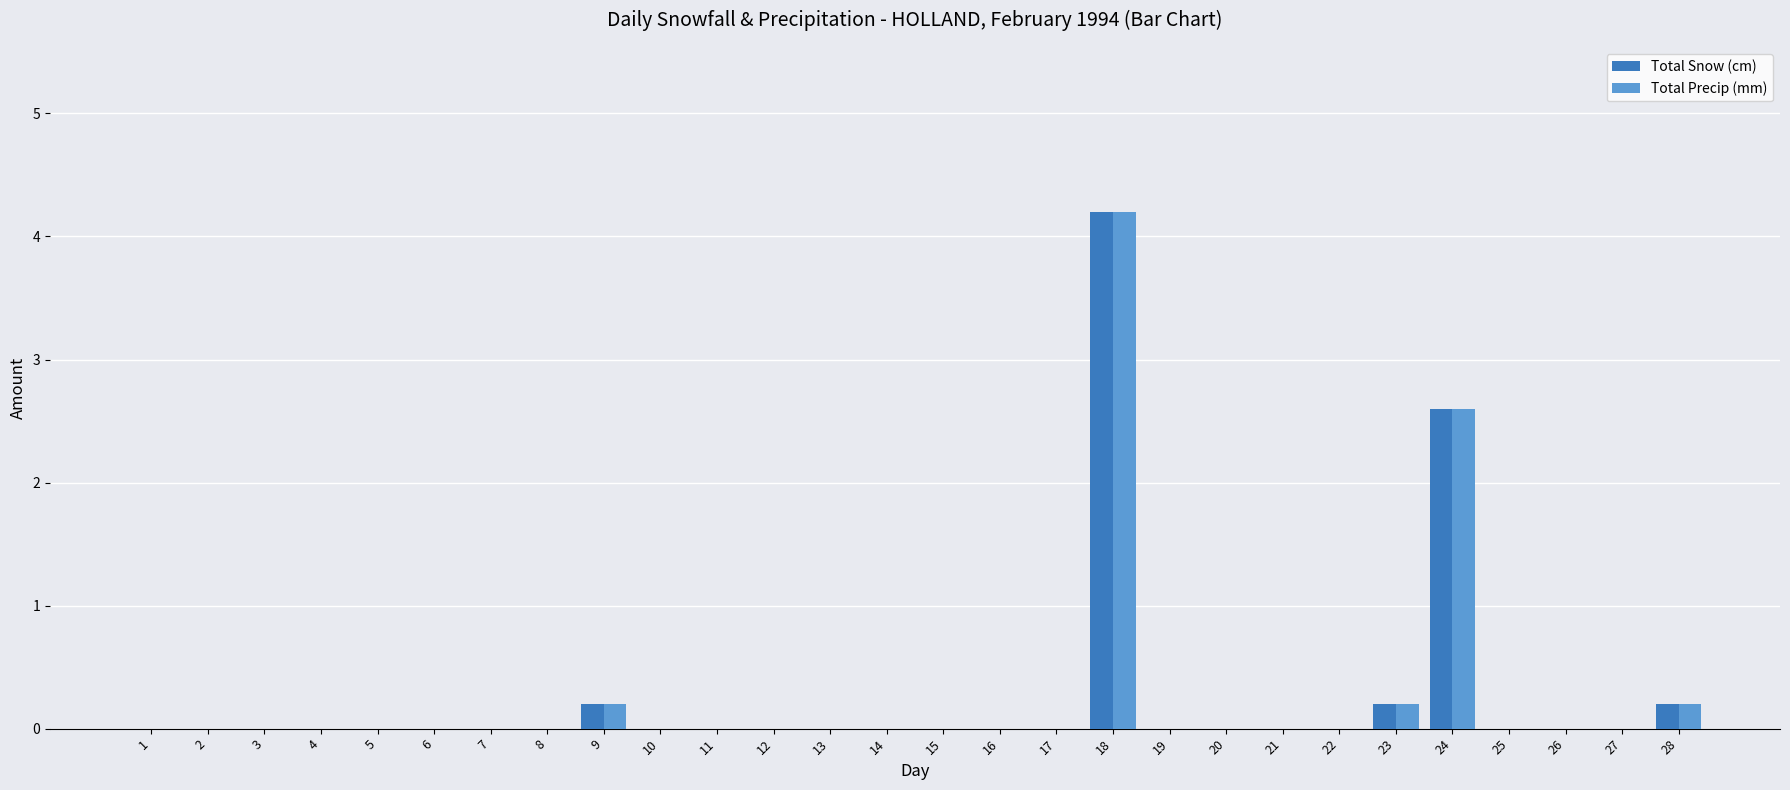

Does the chart contain stacked bars?

No